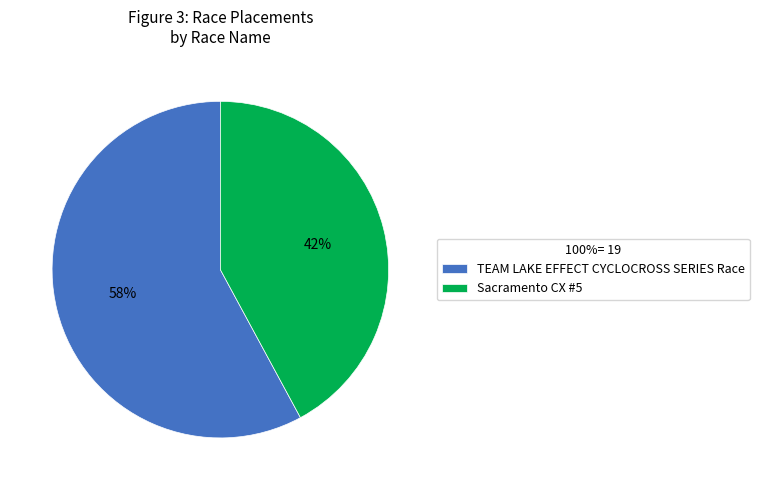

What percentage is the TEAM LAKE EFFECT CYCLOCROSS SERIES Race slice, to the nearest percent?

58%